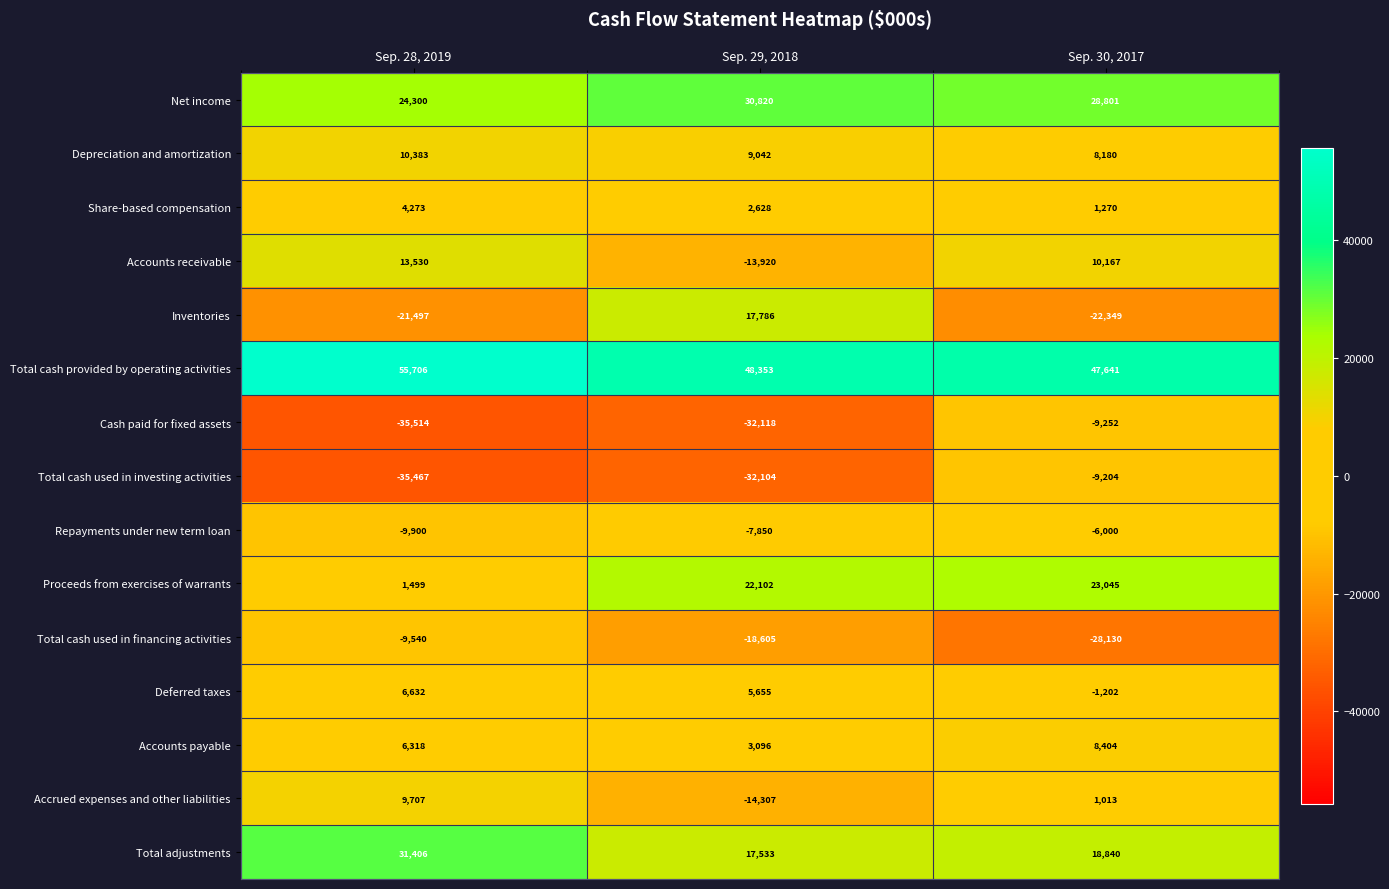

Where is Repayments under new term loan nearest to the value -7950?

Sep. 29, 2018